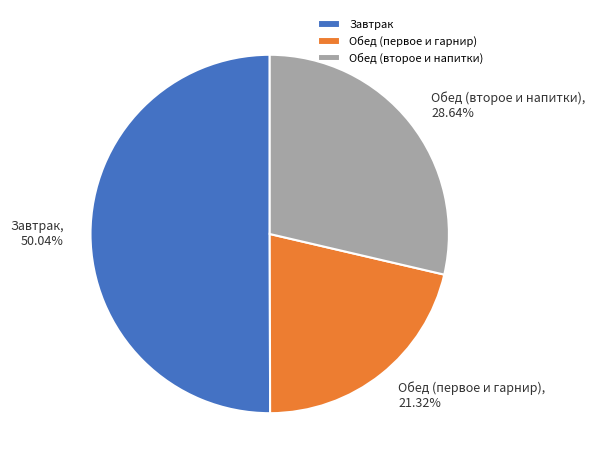

Approximately how many times larger is the value at Обед (первое и гарнир) compared to Завтрак?

0.4